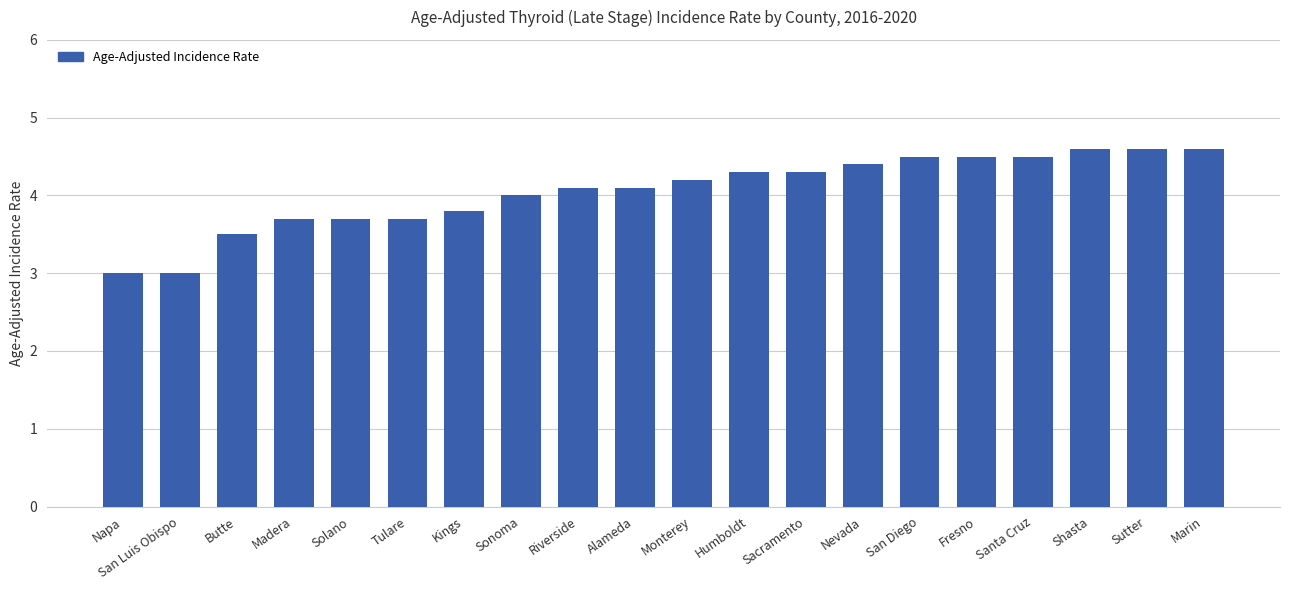

What is the sum of all values?

81.1